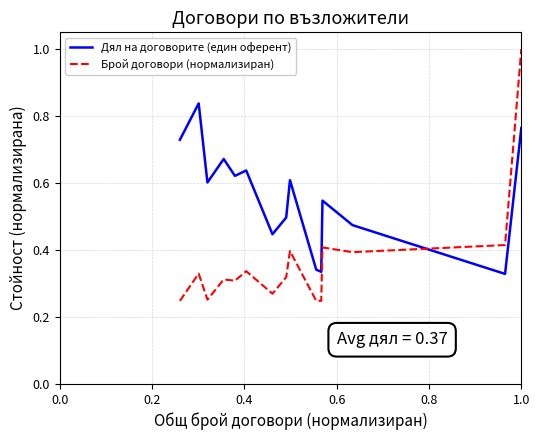

Which series has the largest total across all categories?

Дял на договорите (един оферент)